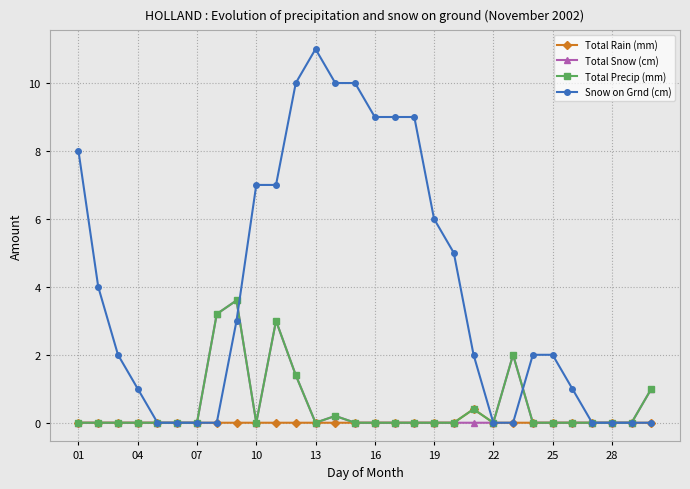

Which series has the largest total across all categories?

Snow on Grnd (cm)